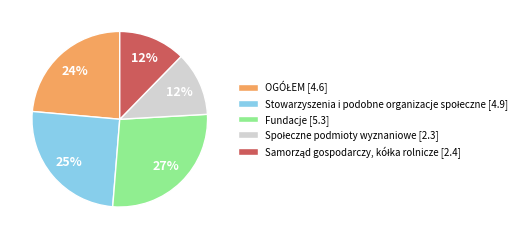

How many slices are in this pie chart?

5